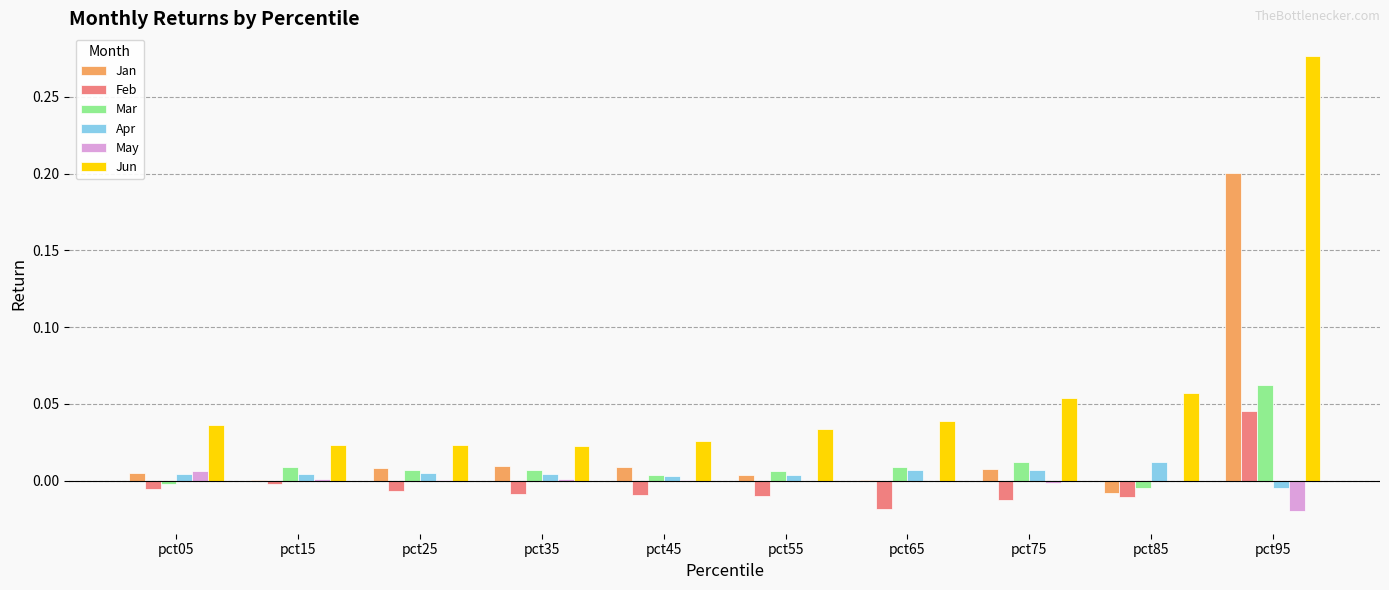

How many groups of bars are there?

10